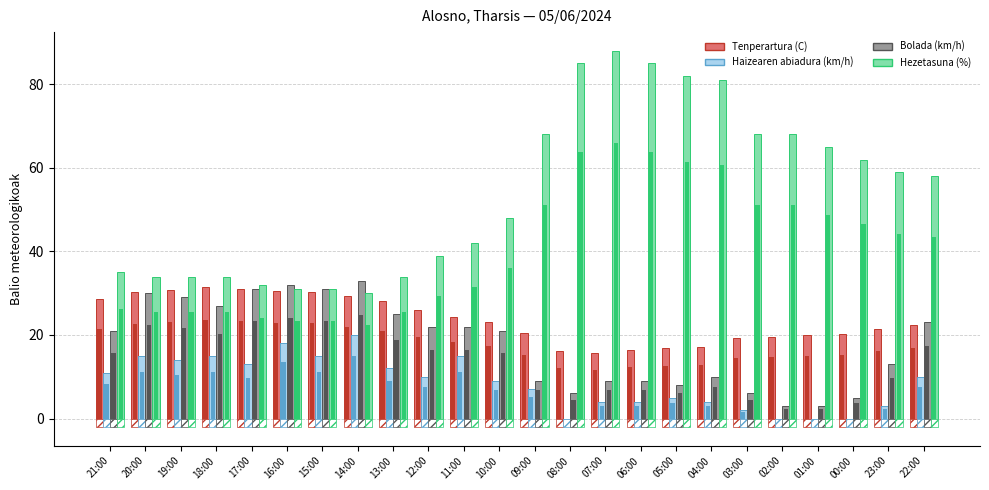

Which series has the largest range (max minus min)?

Hezetasuna (%)